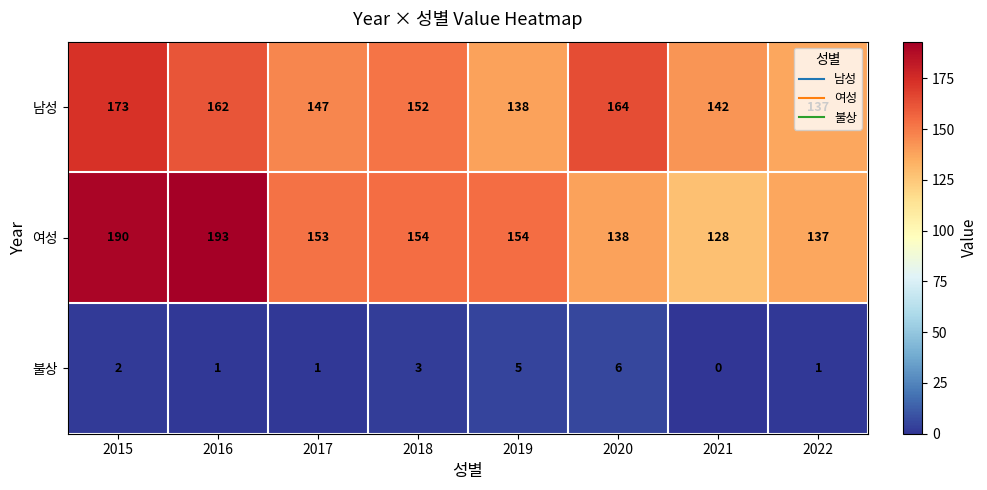

Where does the 여성 series first go above 154?

2015